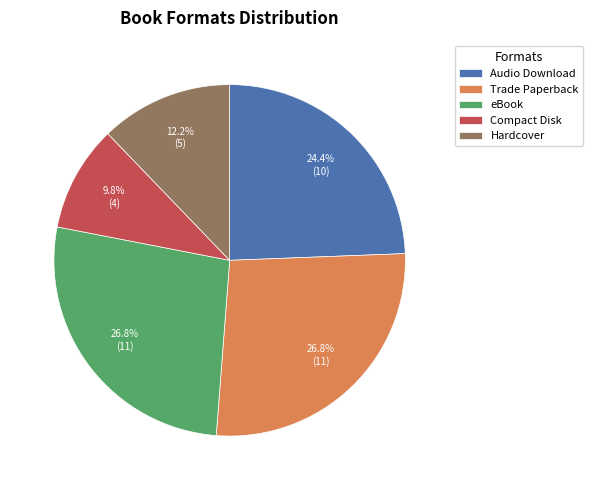

To the nearest percent, what is the difference between the largest and smallest slice percentages?

17%